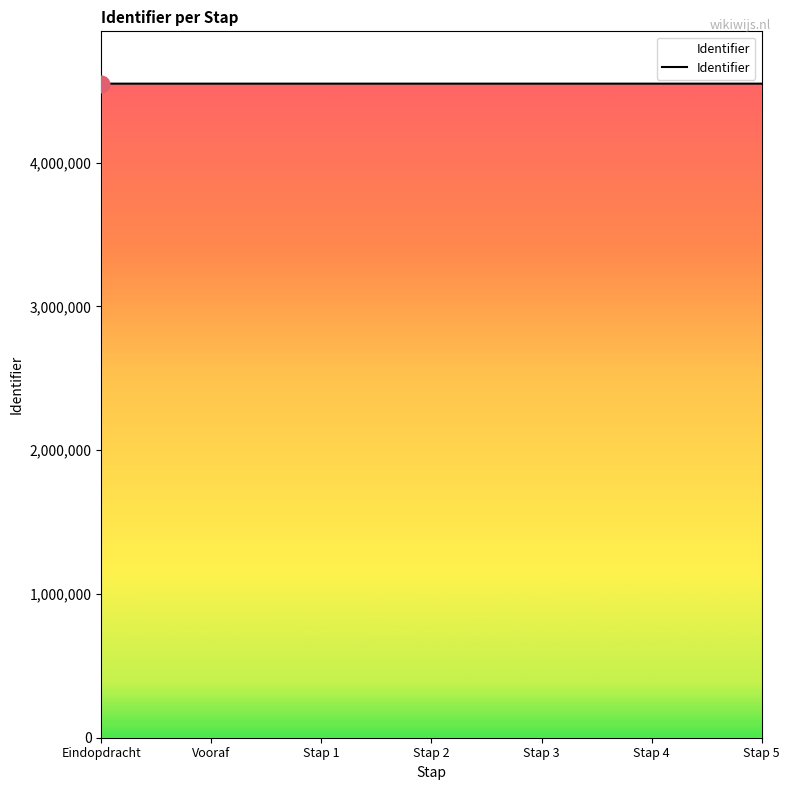

What is the sum of the values at Vooraf and Stap 2?

9096714